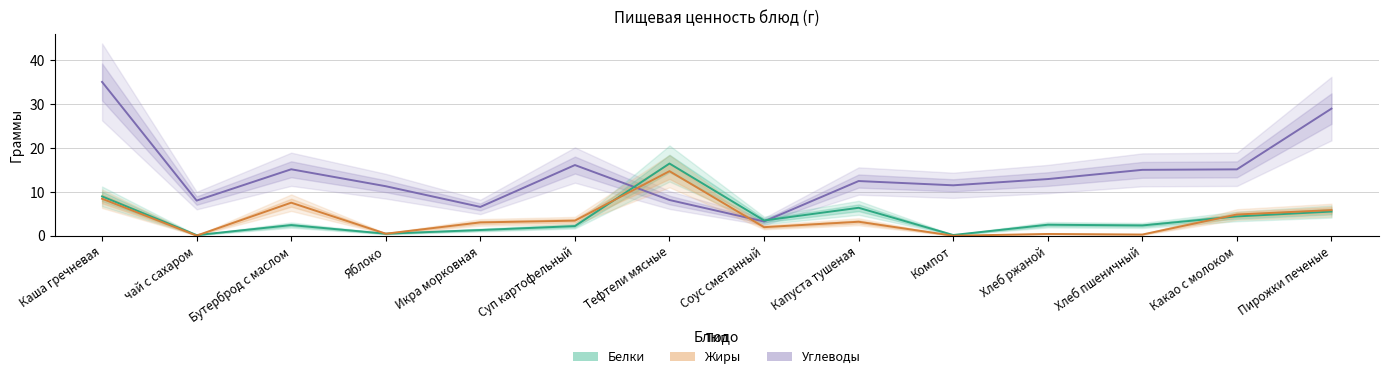

What is the sum of the Жиры values at Икра морковная and чай с сахаром?

3.1